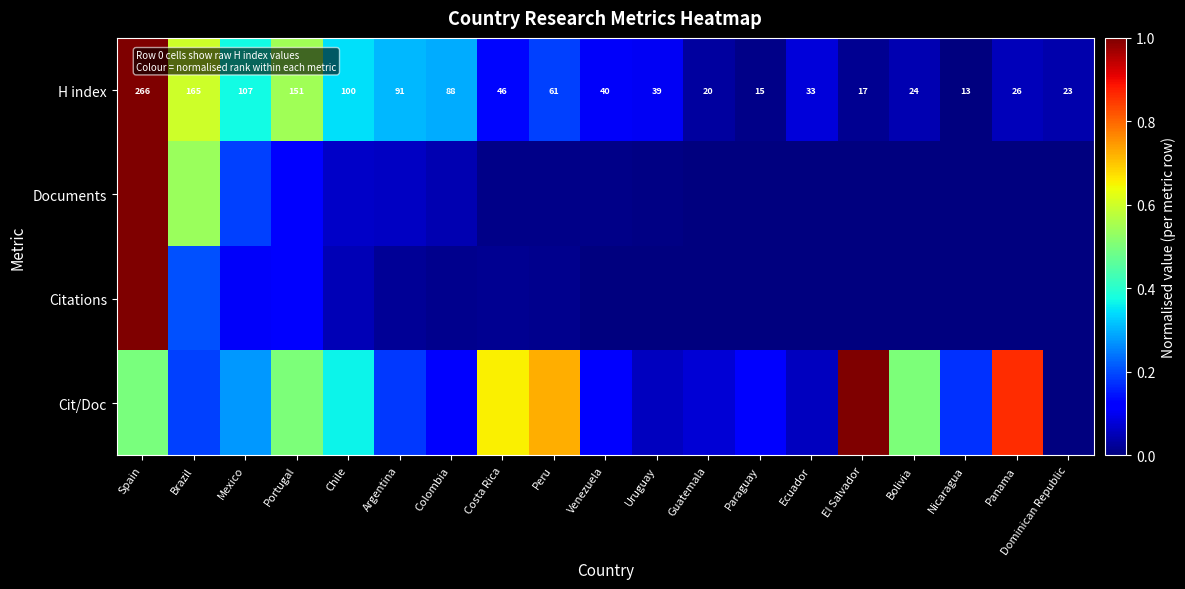

Which category has the highest value in the H index series?

Spain